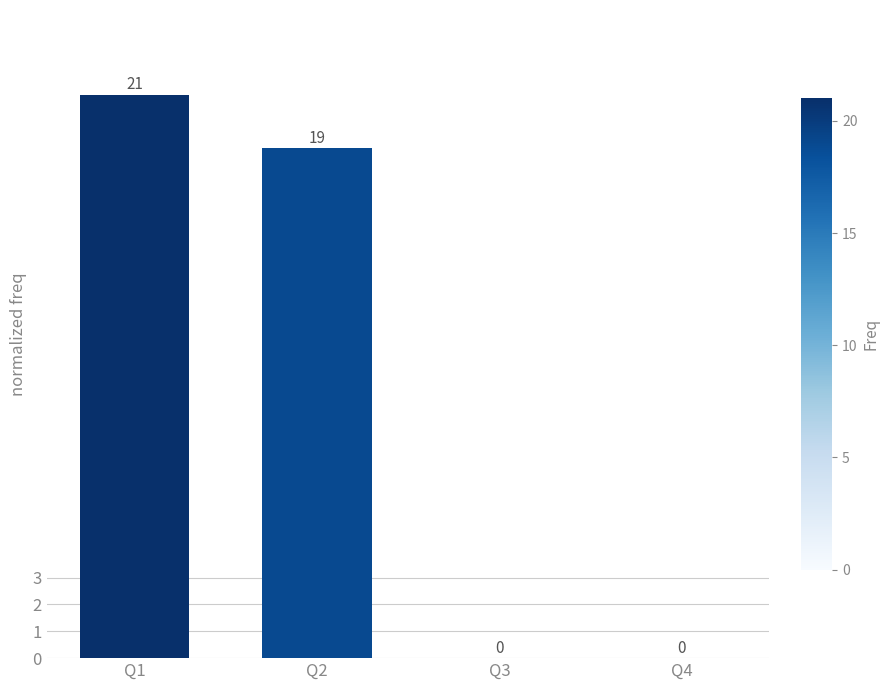

At which category does the chart reach its peak across all series?

Q1